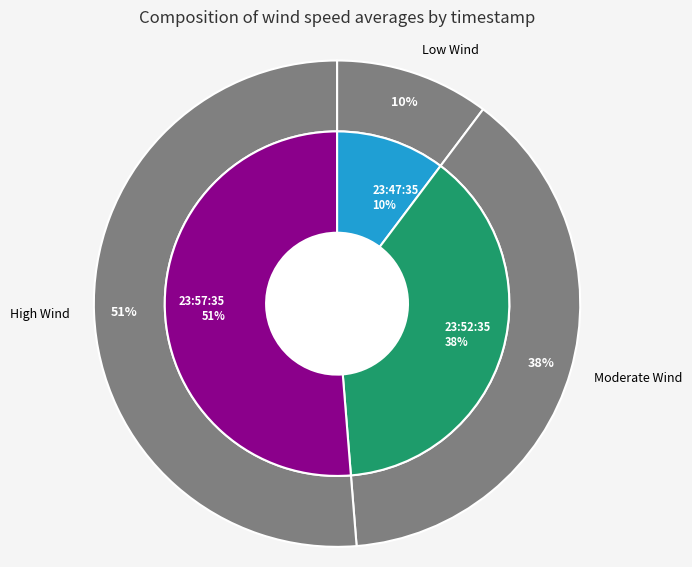

Count the number of slices in the pie.

3